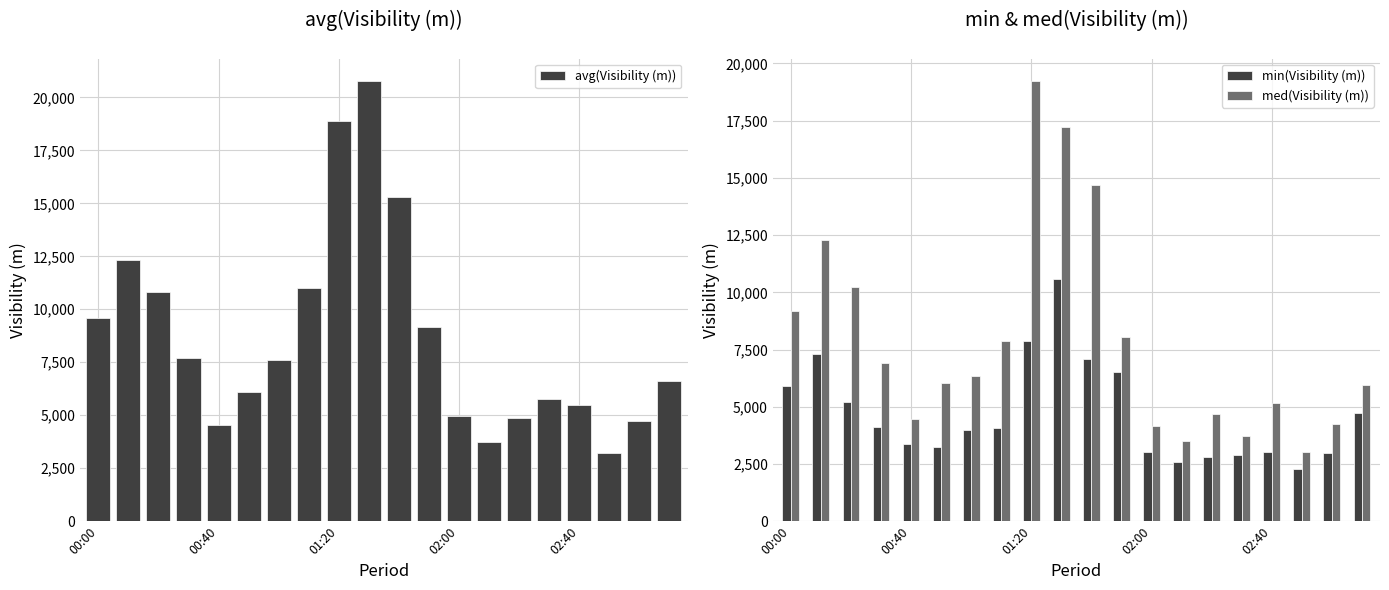

At which label does med(Visibility (m)) reach its peak?

01:20